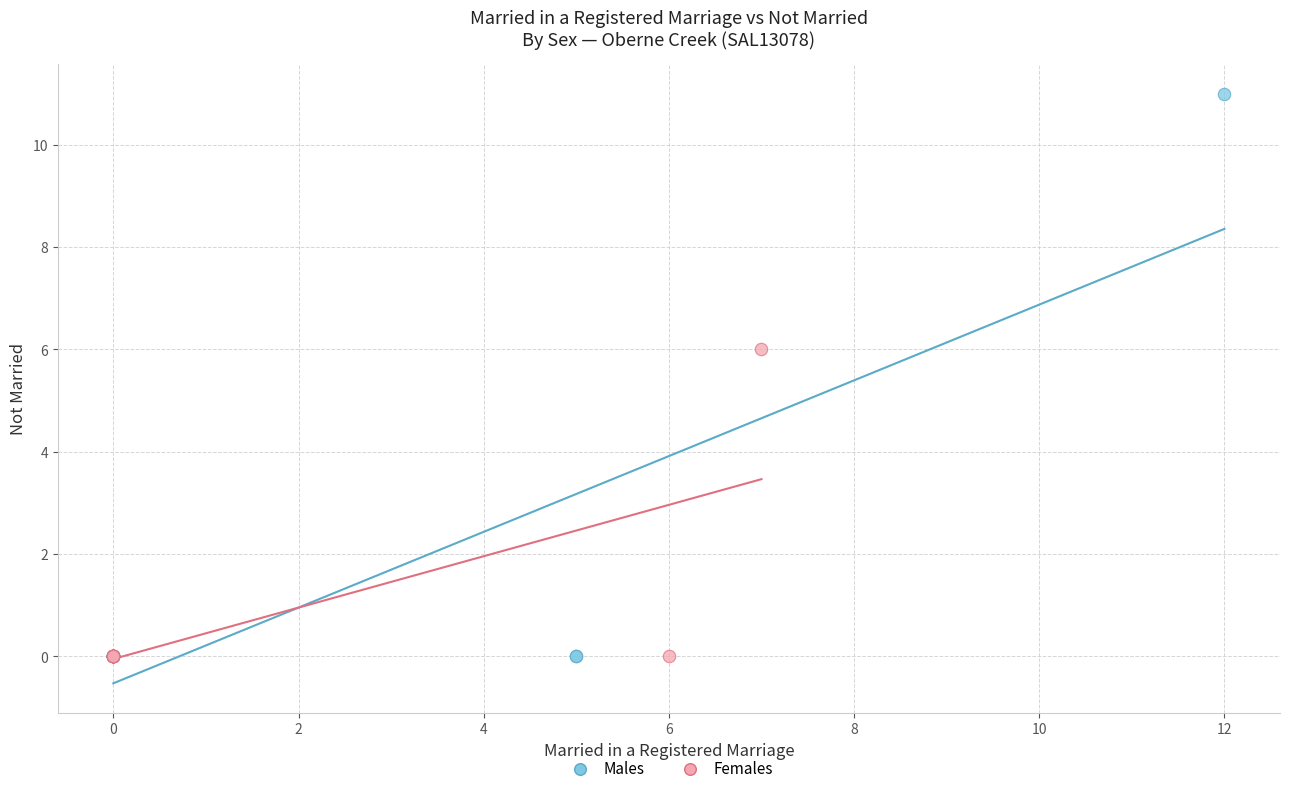

Which series reaches the maximum Y coordinate?

Males